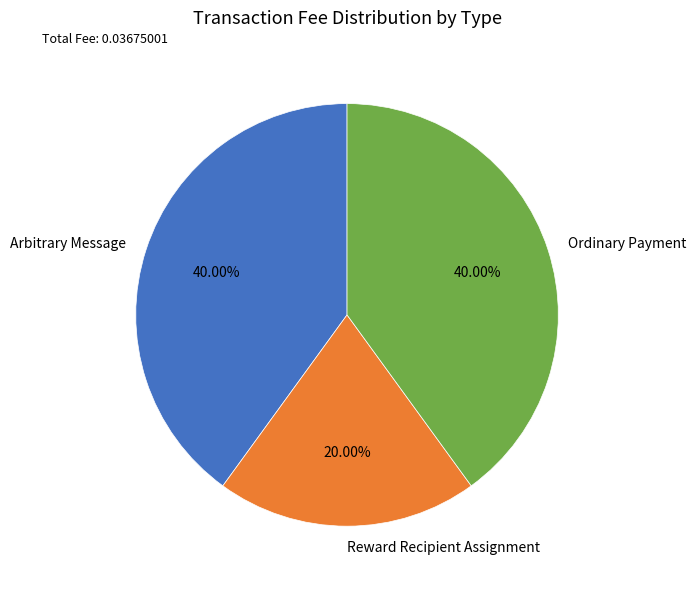

Which has a higher value, Ordinary Payment or Reward Recipient Assignment?

Ordinary Payment